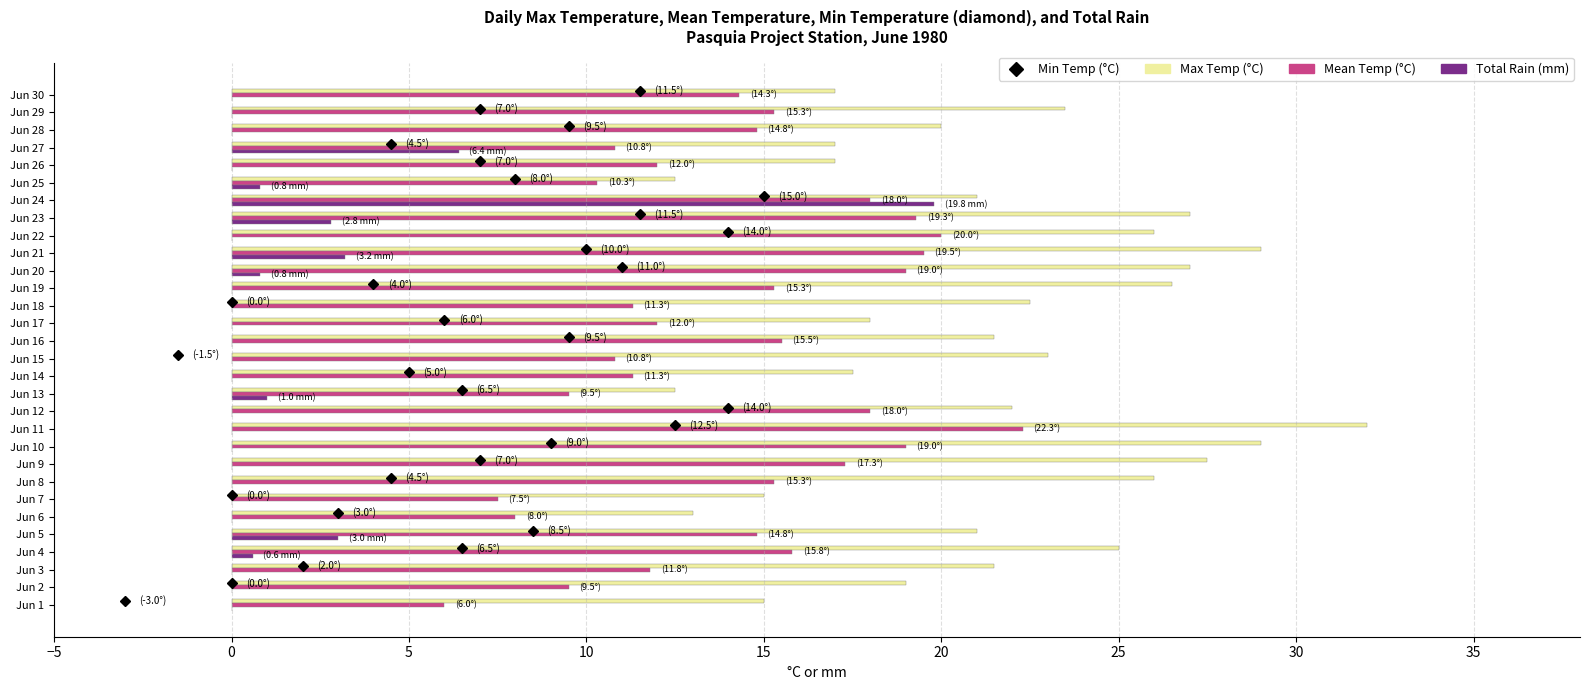

What is the total value across all series at Jun 22?

46.0